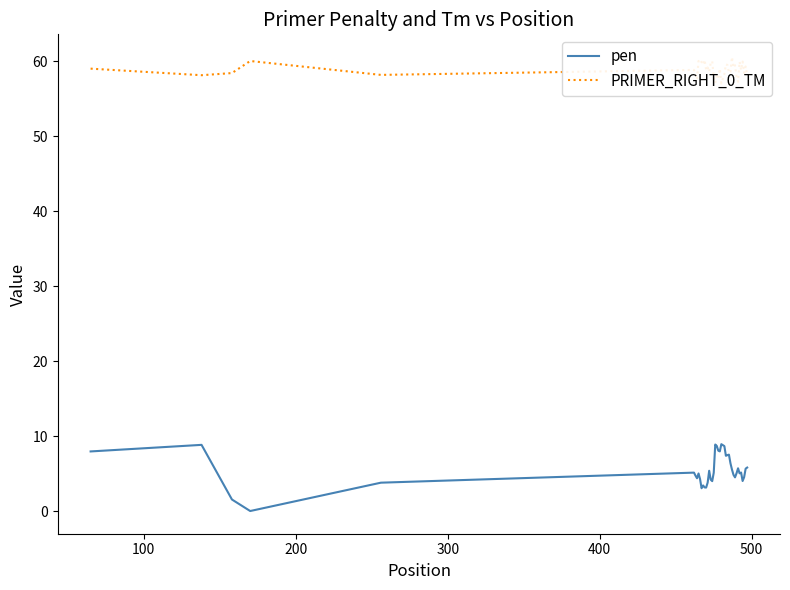

What is the value of the pen point at the 6th from the left?

5.2